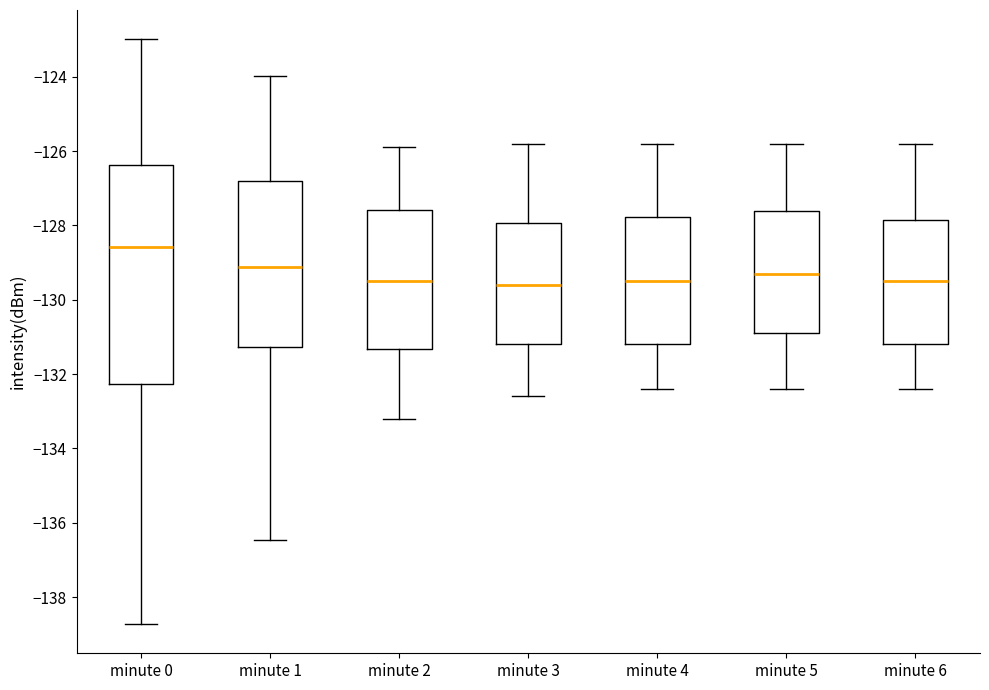

Comparing the boxes themselves (not the whiskers), which one is the tallest?

minute 0